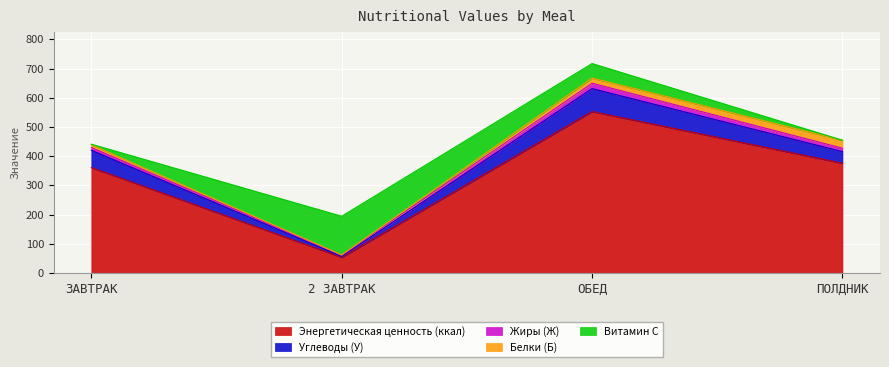

What position from the left is ПОЛДНИК?

4